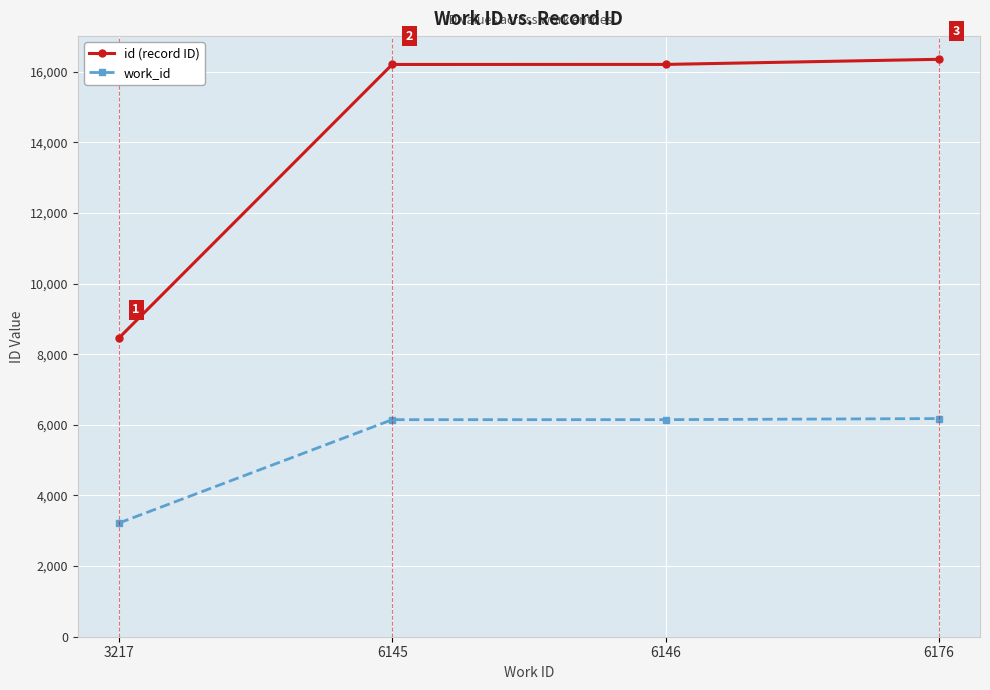

At which category does the chart reach its minimum across all series?

3217